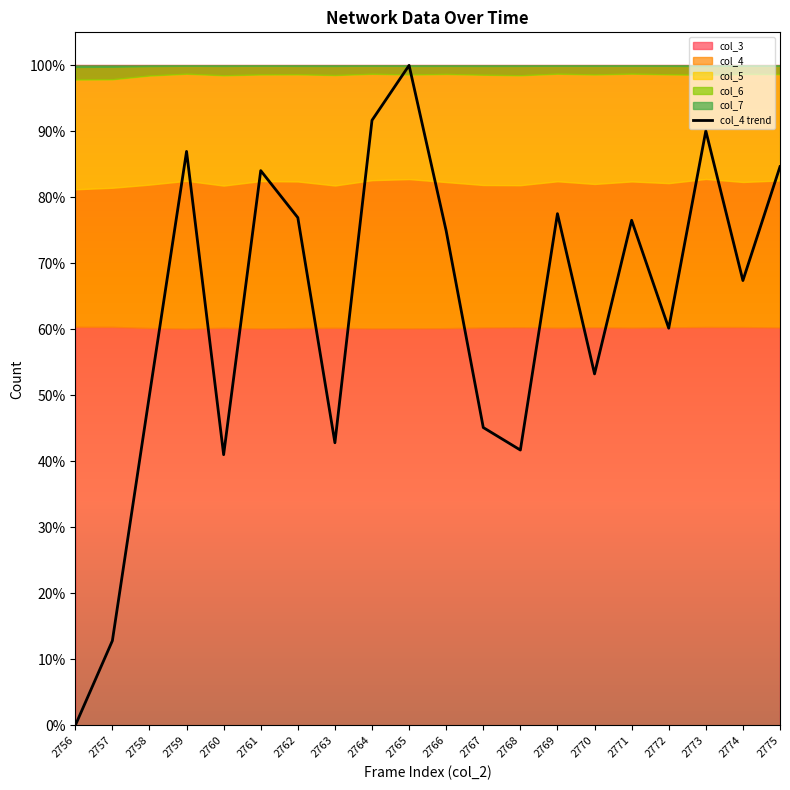

What is the average value?

0.6